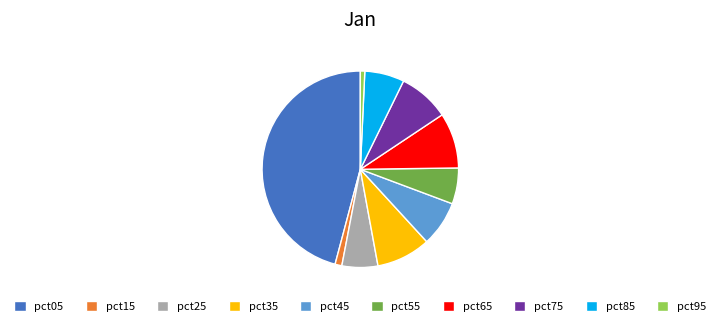

Which has a higher value, pct15 or pct45?

pct45